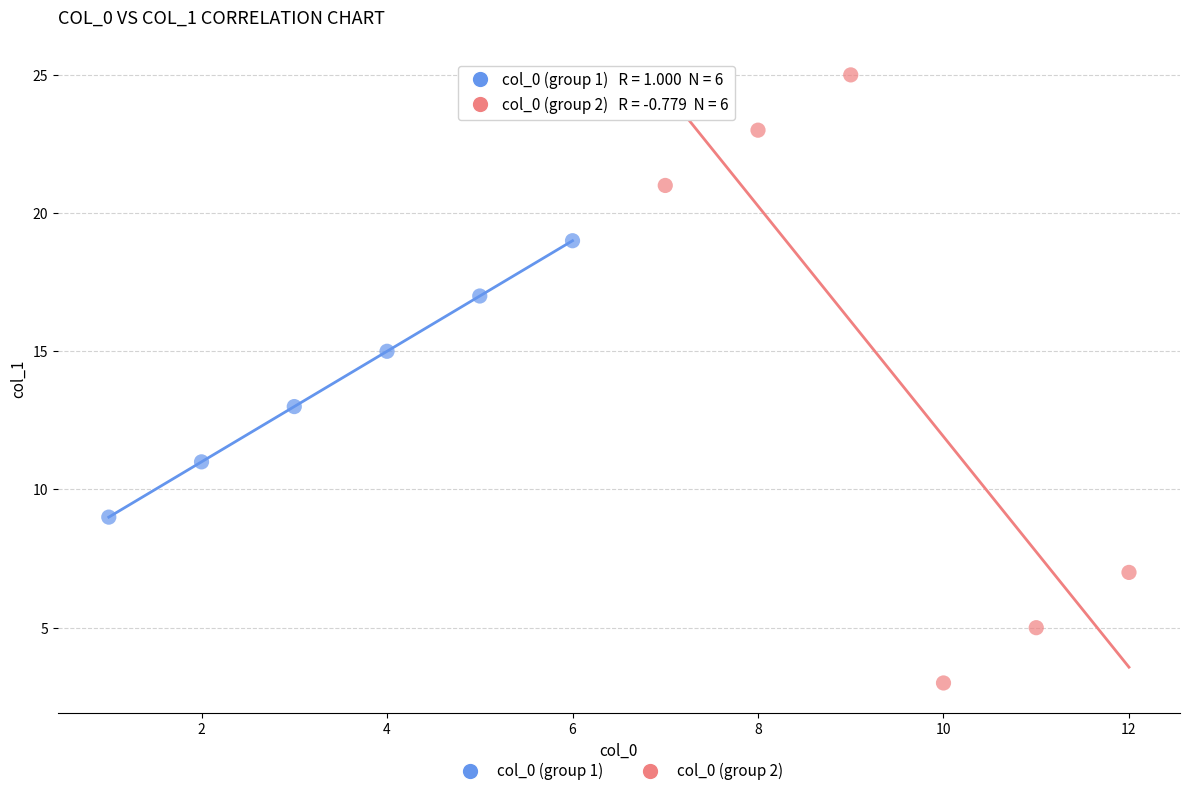

Which series reaches the maximum Y coordinate?

col_0 (group 2)